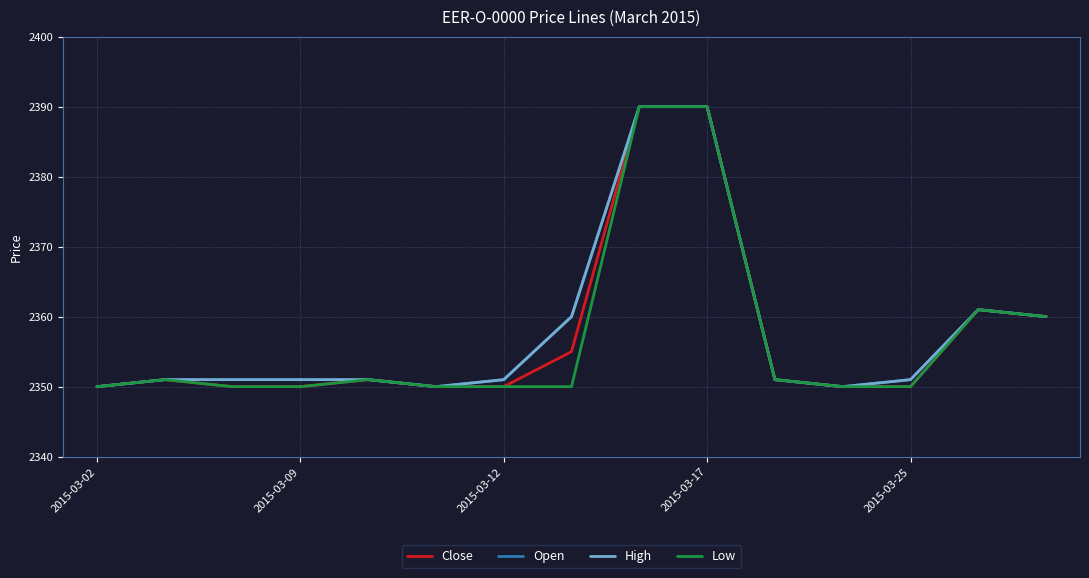

Is this an area chart (filled region under the line)?

No